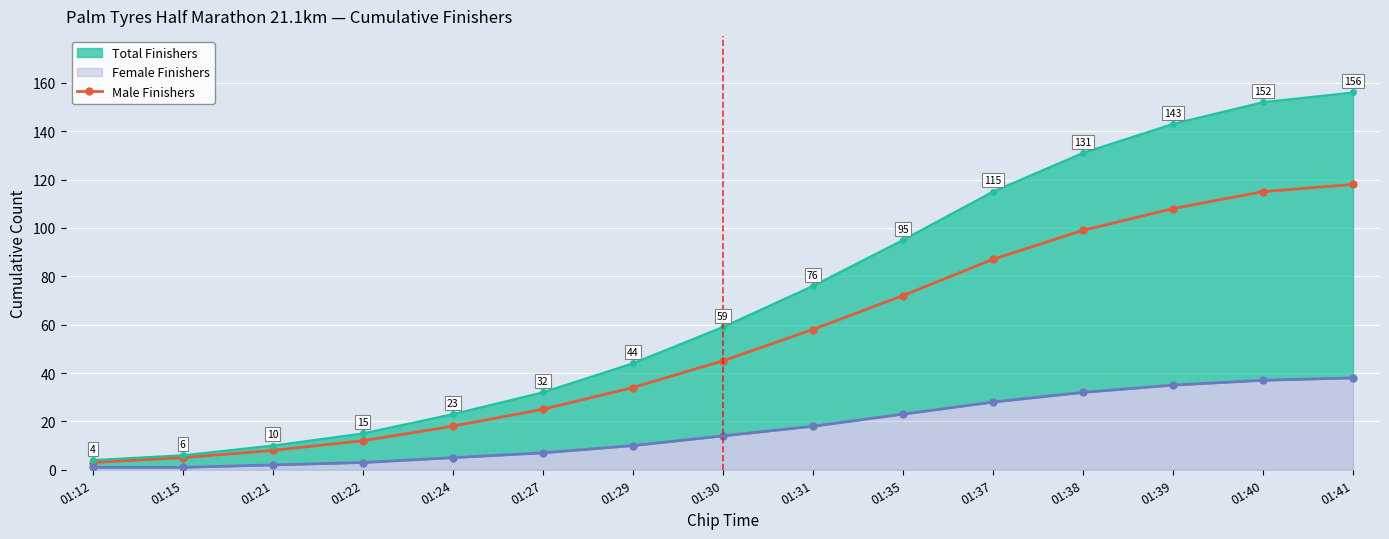

What is the difference between the Female Finishers values at 01:22 and 01:41?

35